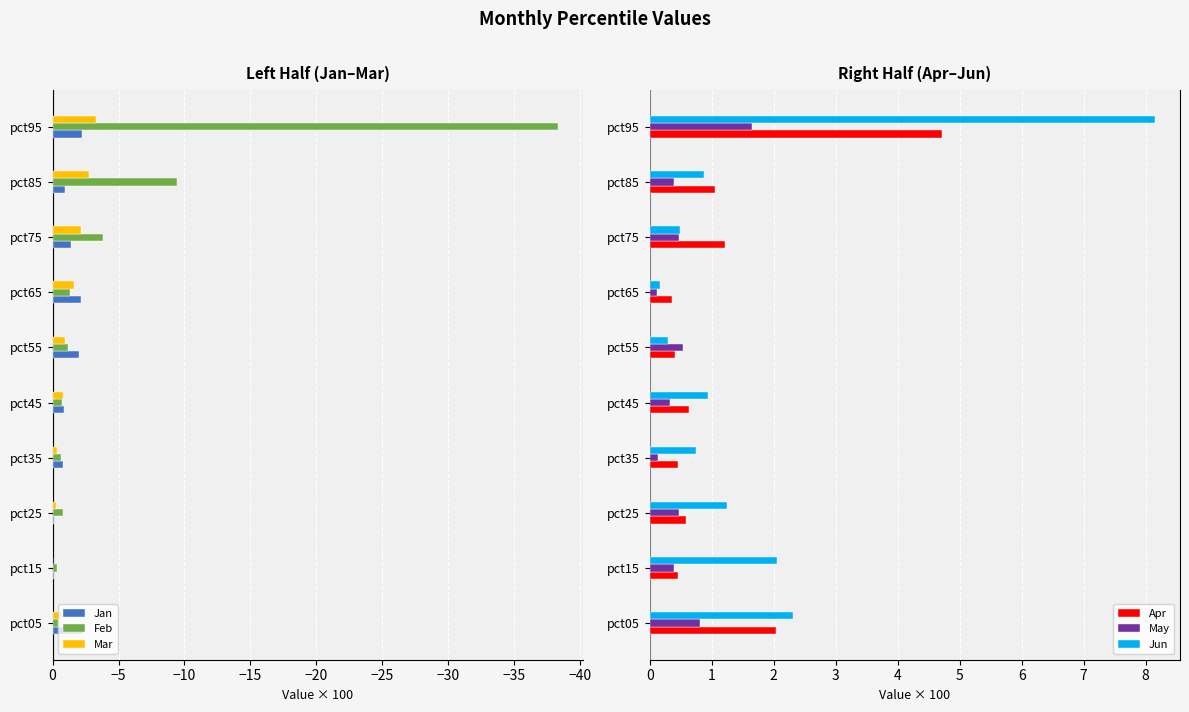

Which series has the largest range (max minus min)?

Feb